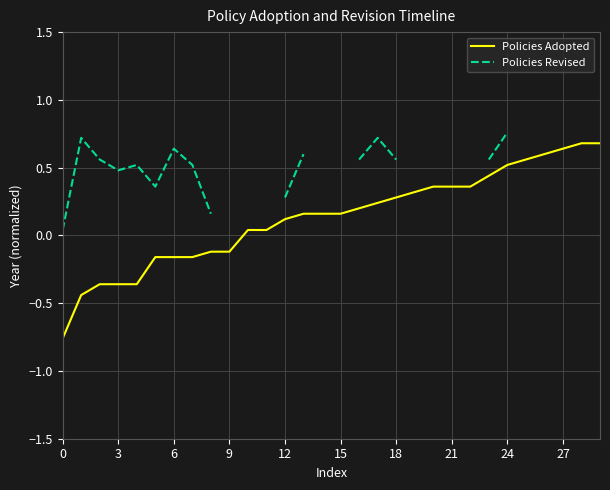

True or false: Policies Revised and Policies Adopted intersect in this chart.

False